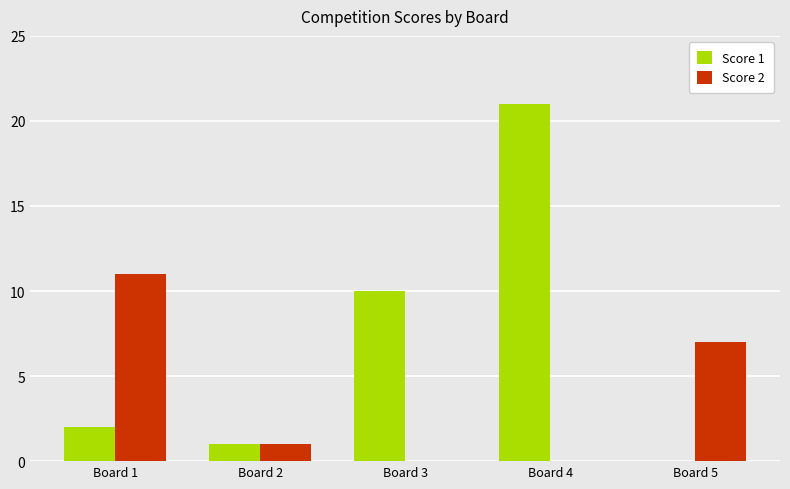

What is the total value across all series at Board 5?

7